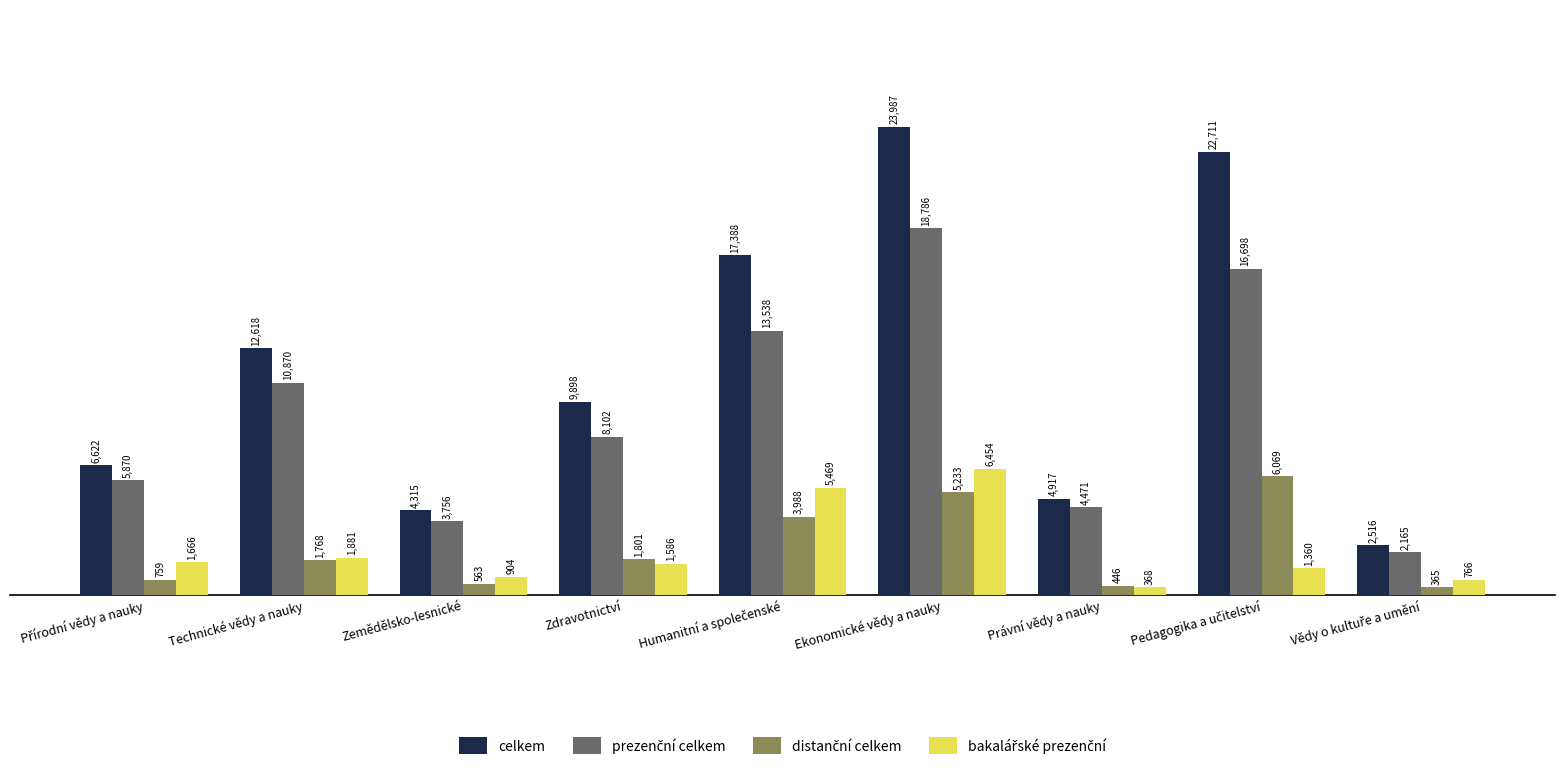

What is the spread (max minus min) of values at Zdravotnictví?

8312